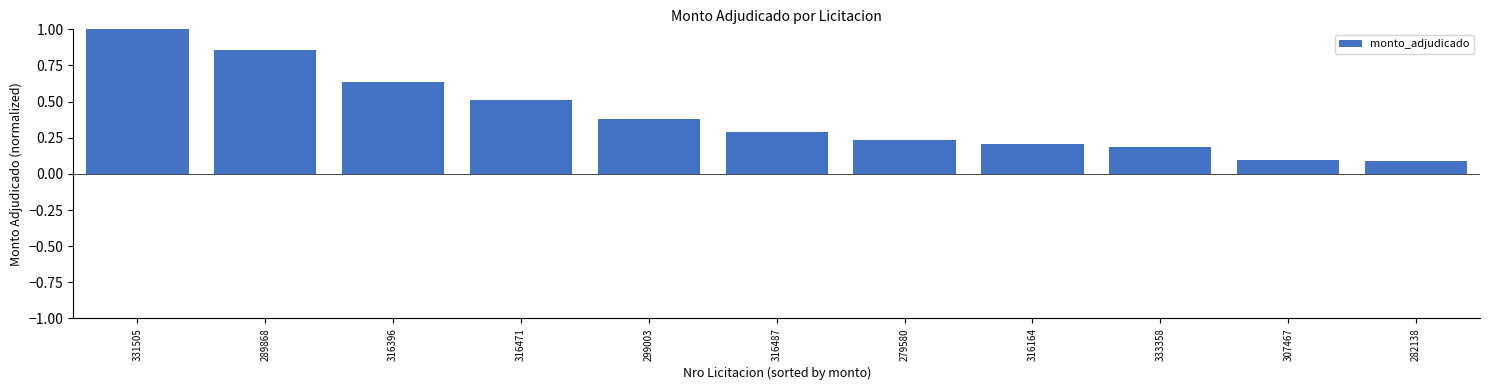

What is the difference between the second highest and minimum values?

0.8